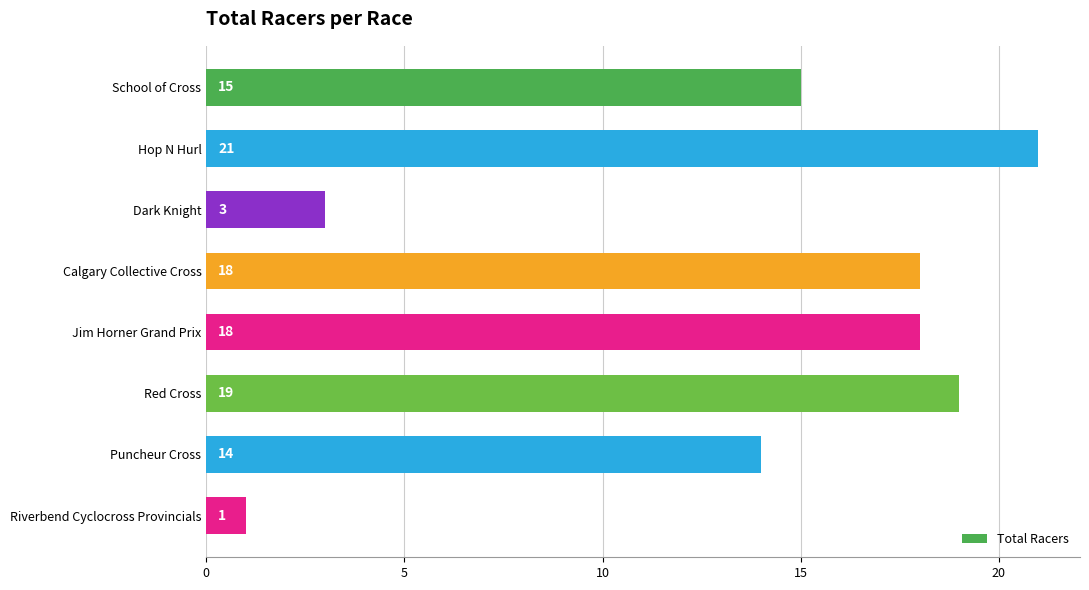

True or false: the data shows 1 at Riverbend Cyclocross Provincials.

True